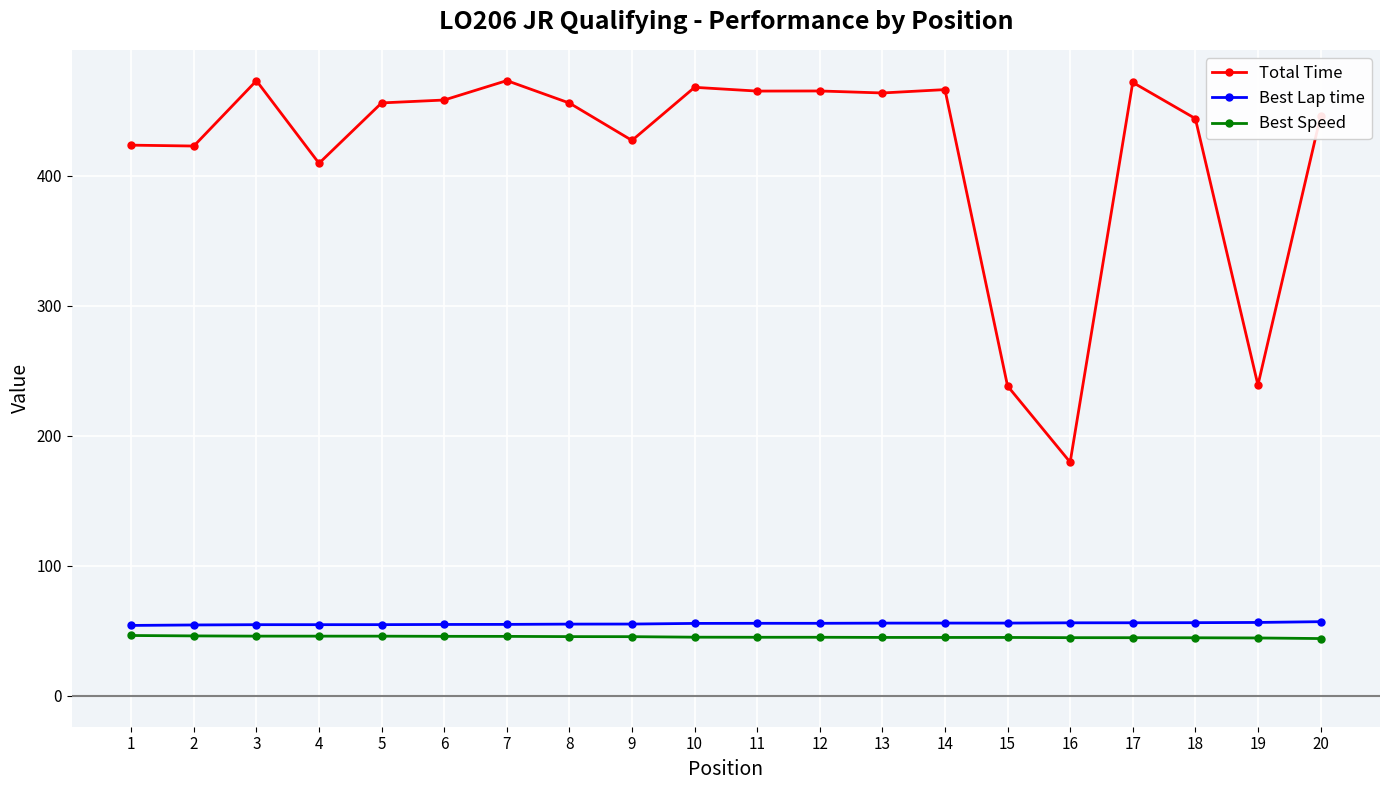

Which series changed the most between 11 and 15?

Total Time